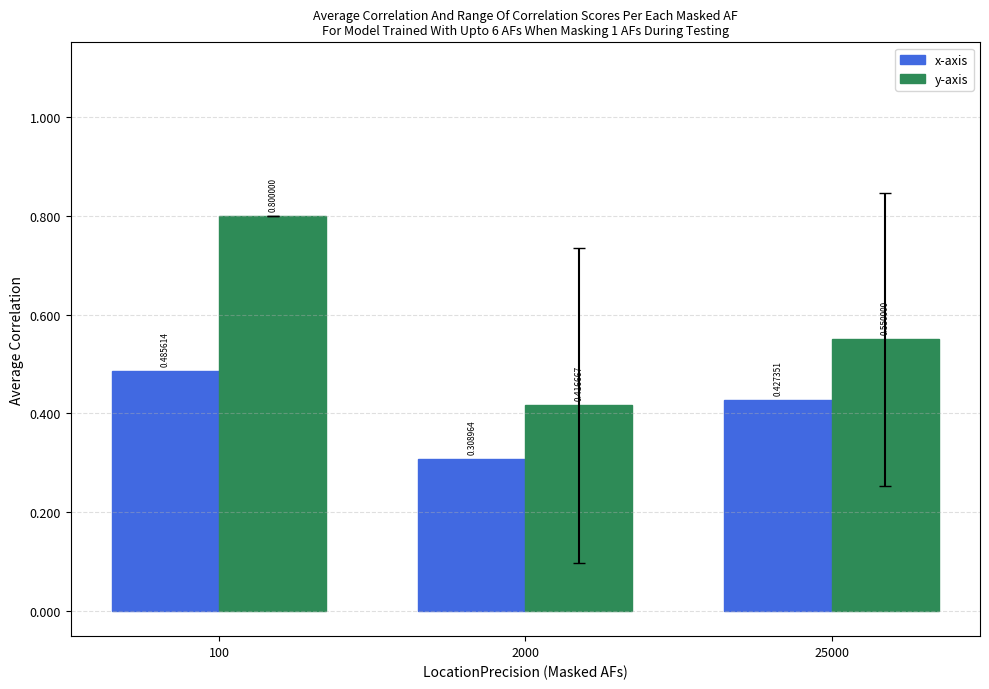

Does the chart contain any negative values?

No